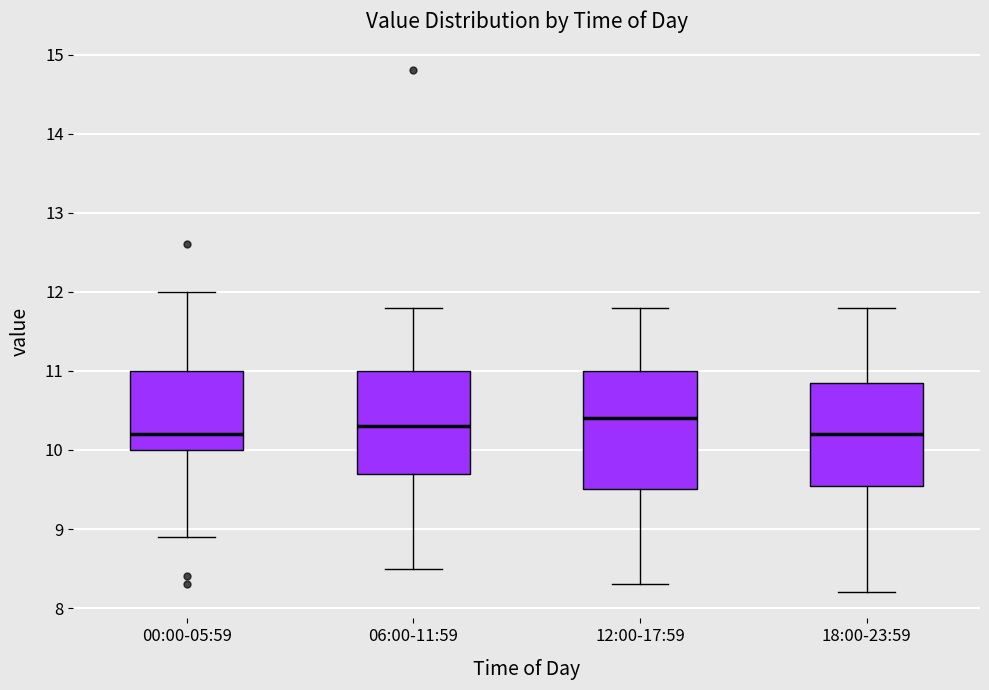

Where is the lower edge of the box for 06:00-11:59 on the y-axis? The values are not printed on the chart, so give them approximately, as read against the axis.

9.7